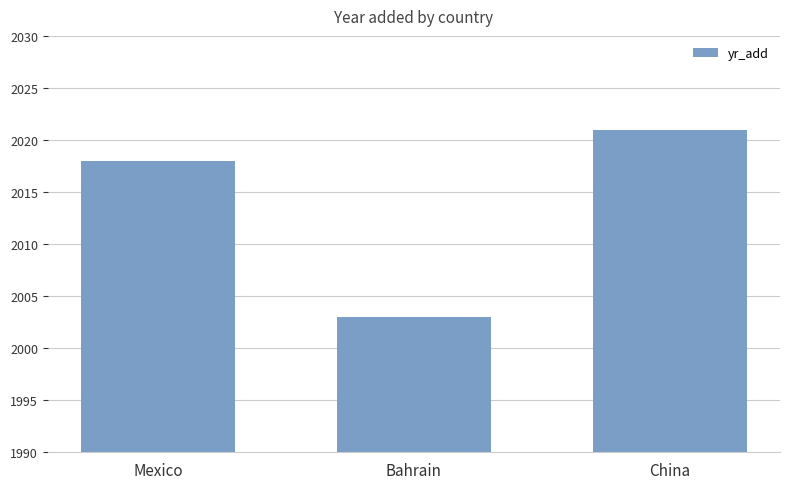

Reading left to right, list all the values displayed in this chart.

Mexico=2018	Bahrain=2003	China=2021